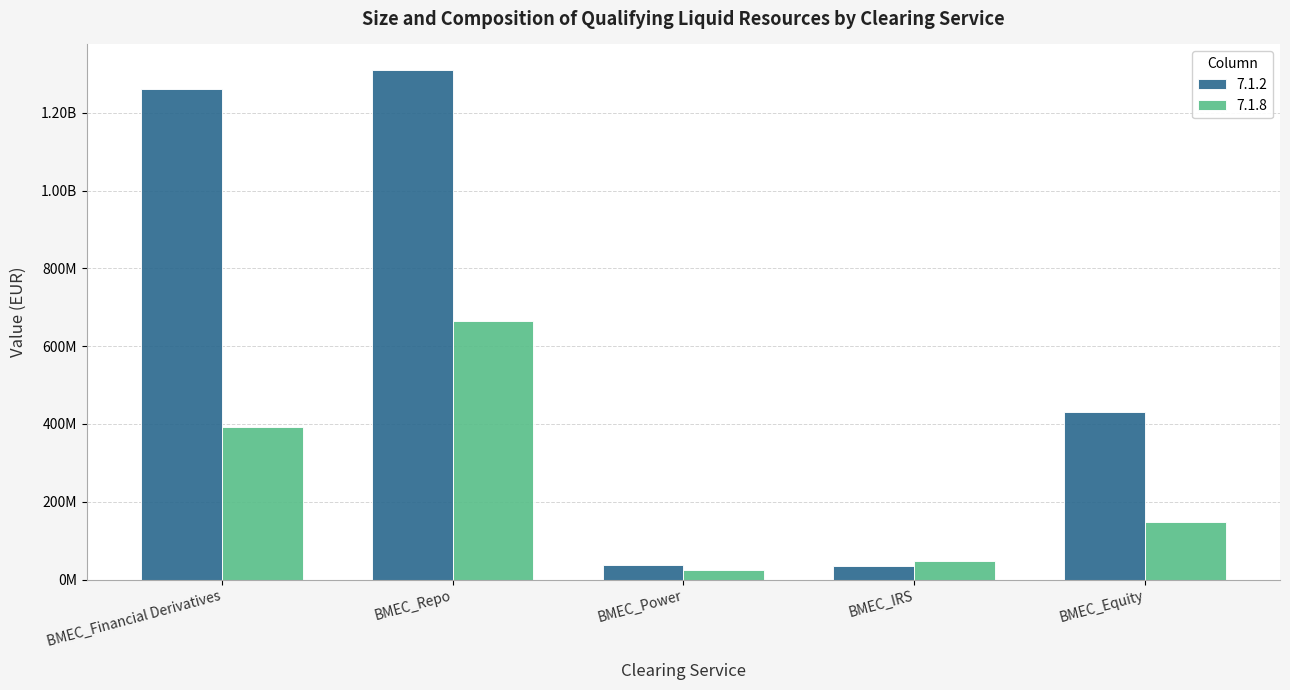

List the series in order of their peak value, highest first.

7.1.2, 7.1.8